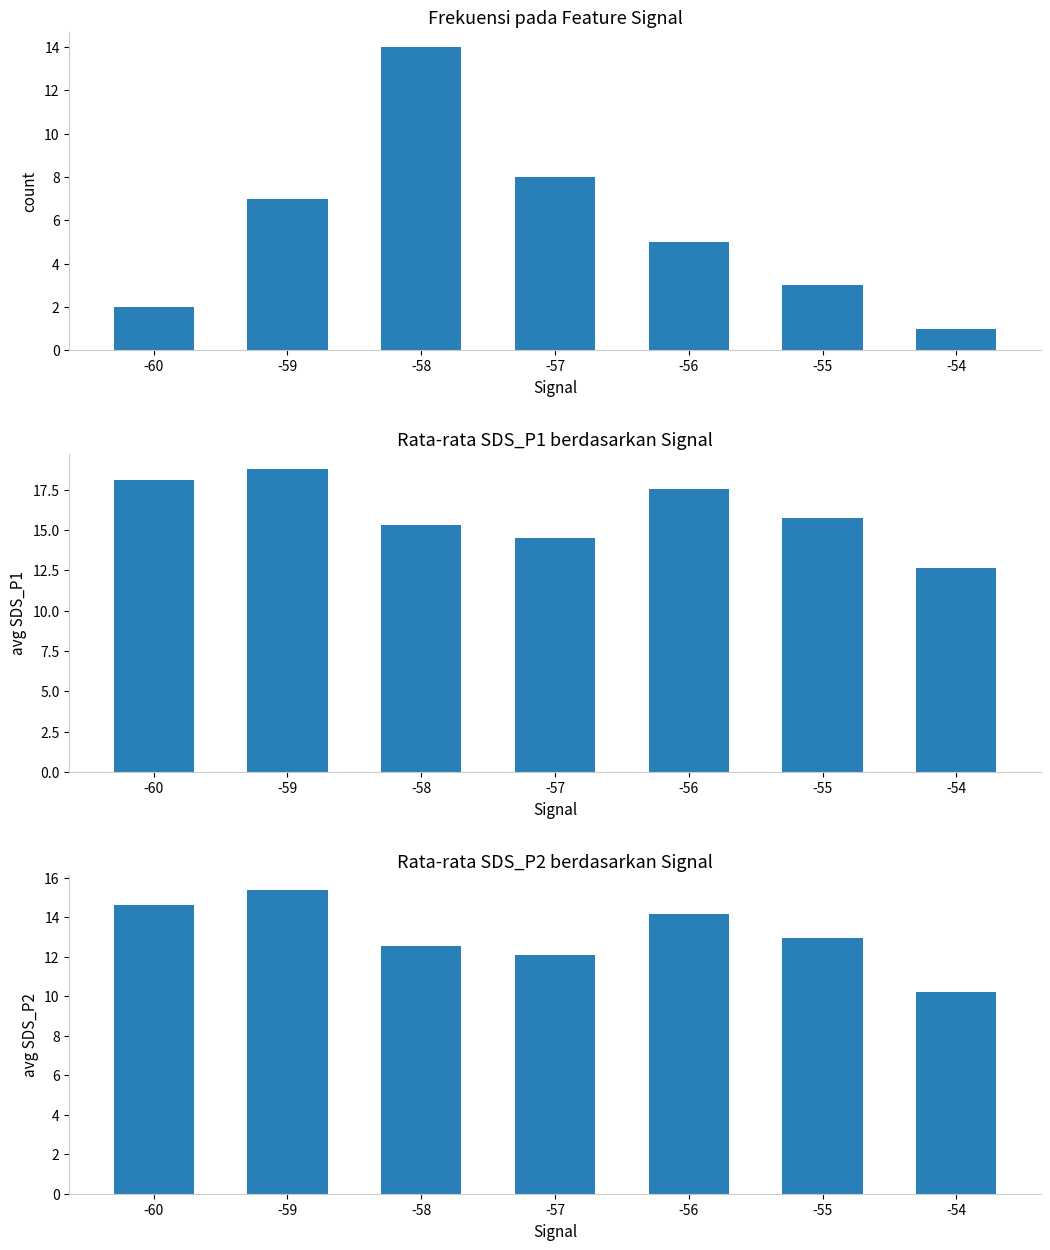

Which label corresponds to the smallest value in the chart?

-54